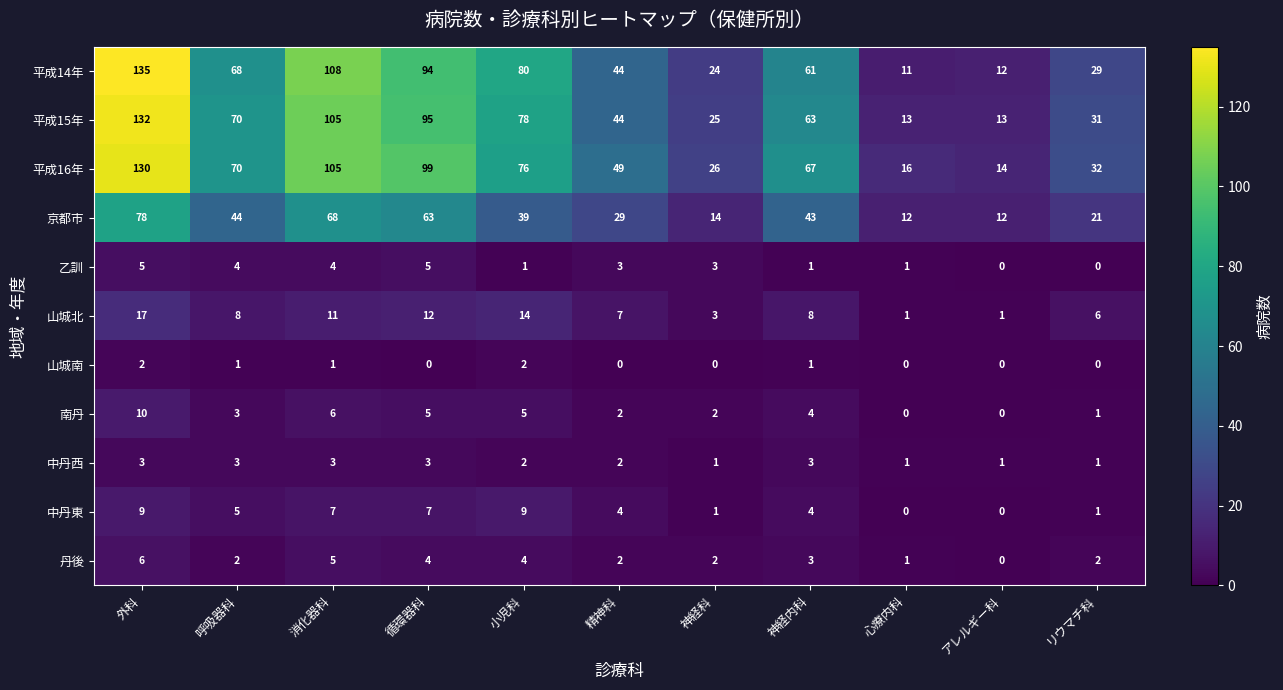

Which series has the largest total across all categories?

平成16年